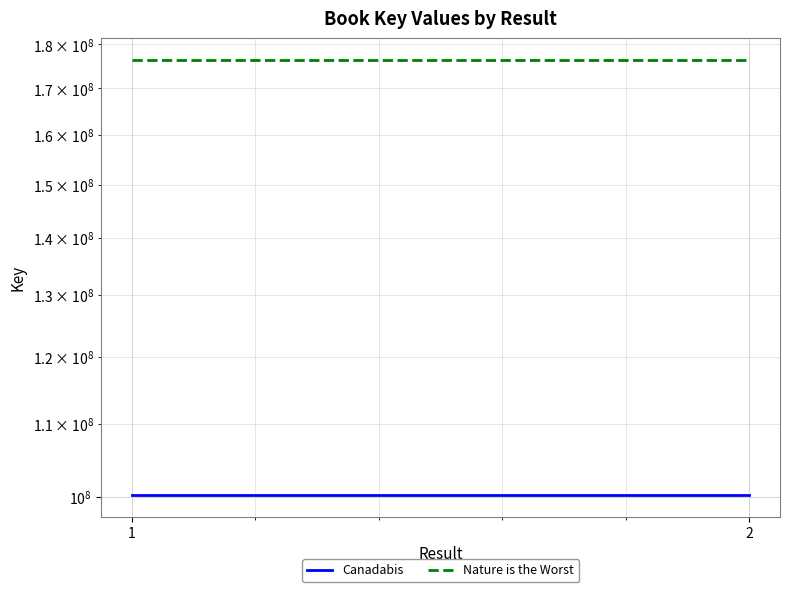

Is it true that Nature is the Worst equals 176330368 at 2?

True